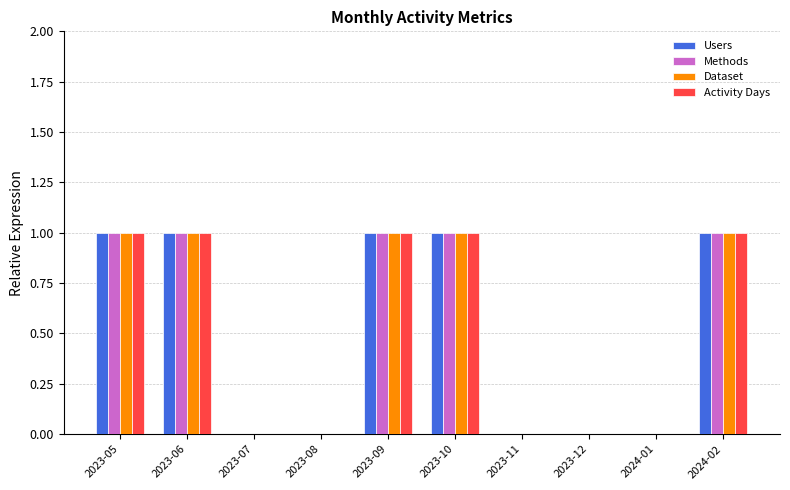

The Users series shows 0 at 2023-12. True or false?

True